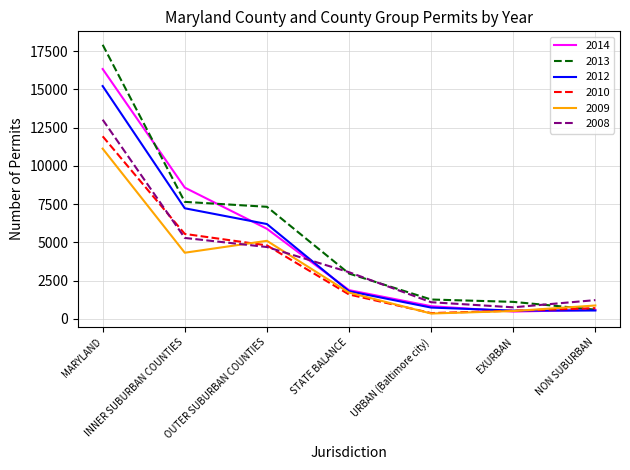

At which category is the sum across all series the highest?

MARYLAND